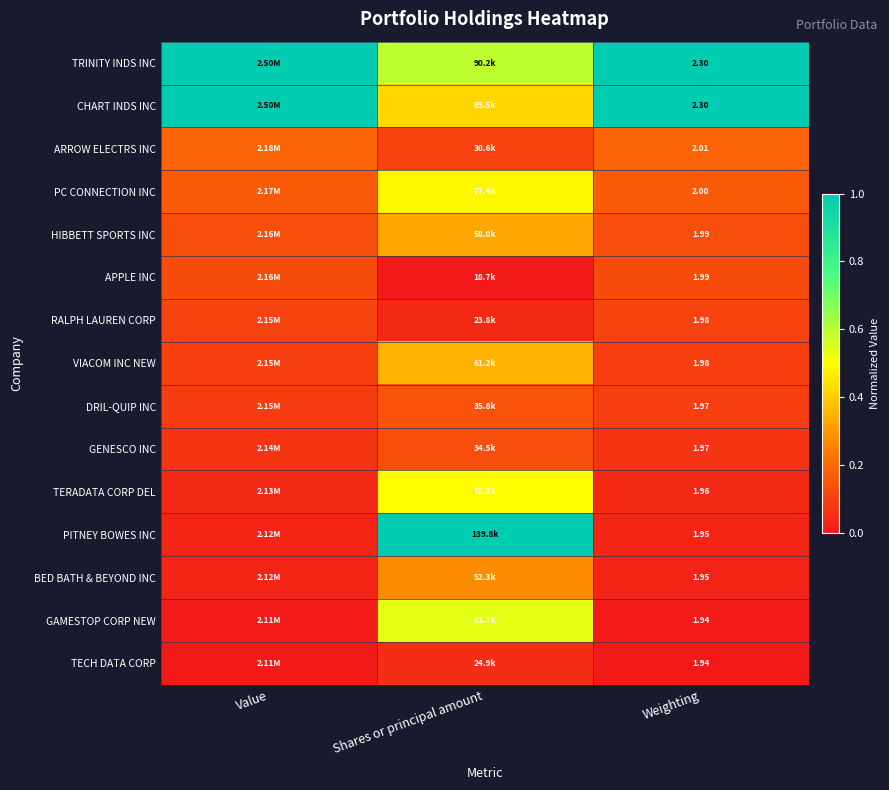

Is the value of DRIL-QUIP INC at Shares or principal amount greater than the value of PITNEY BOWES INC at Weighting?

Yes